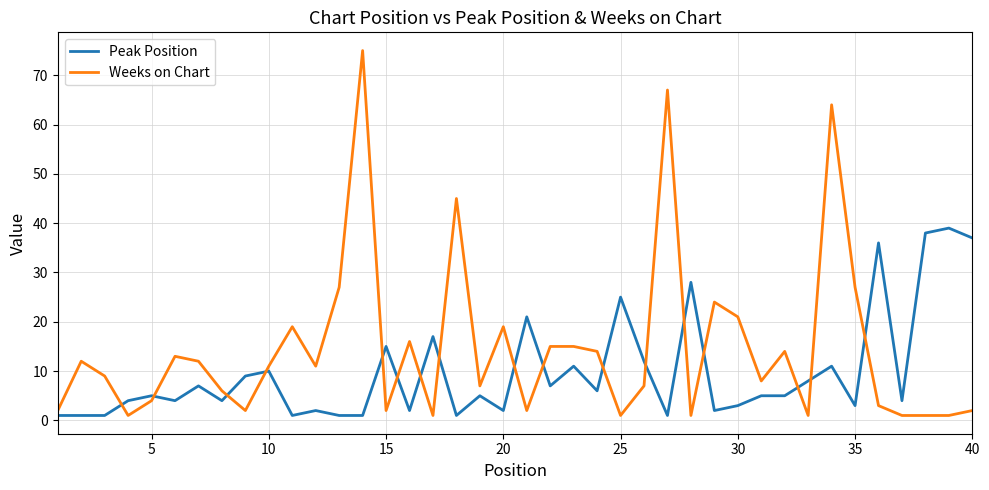

Rank the series by their average value, from highest to lowest.

Weeks on Chart, Peak Position